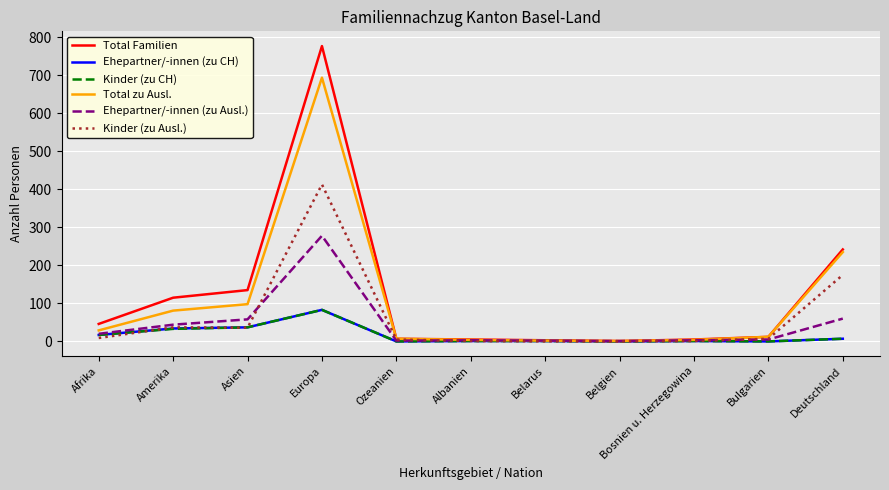

Does the chart have visible grid lines?

Yes